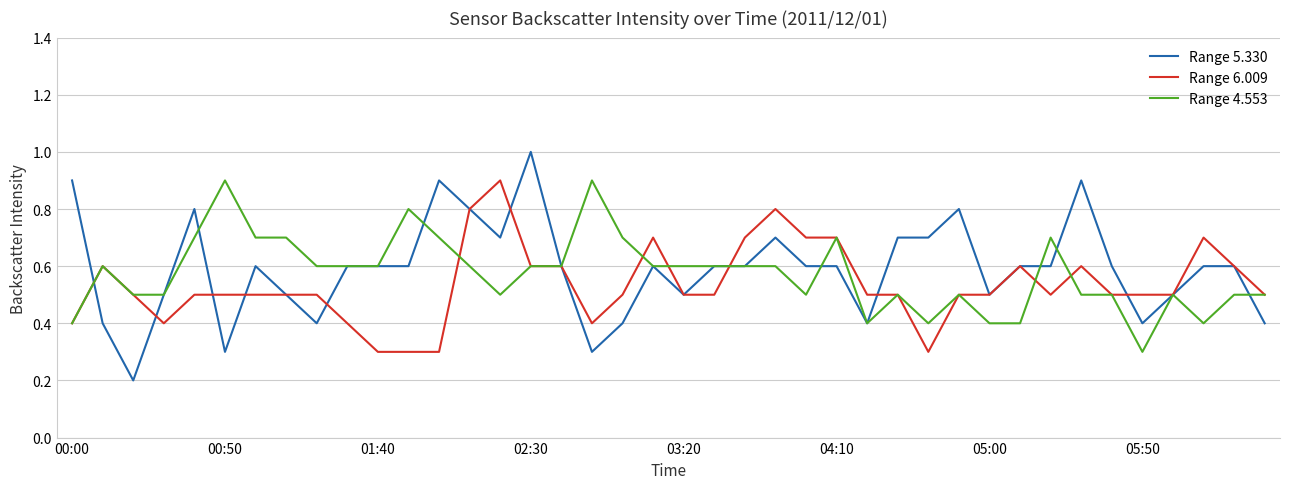

What is the highest value of the Range 6.009 series?

0.9